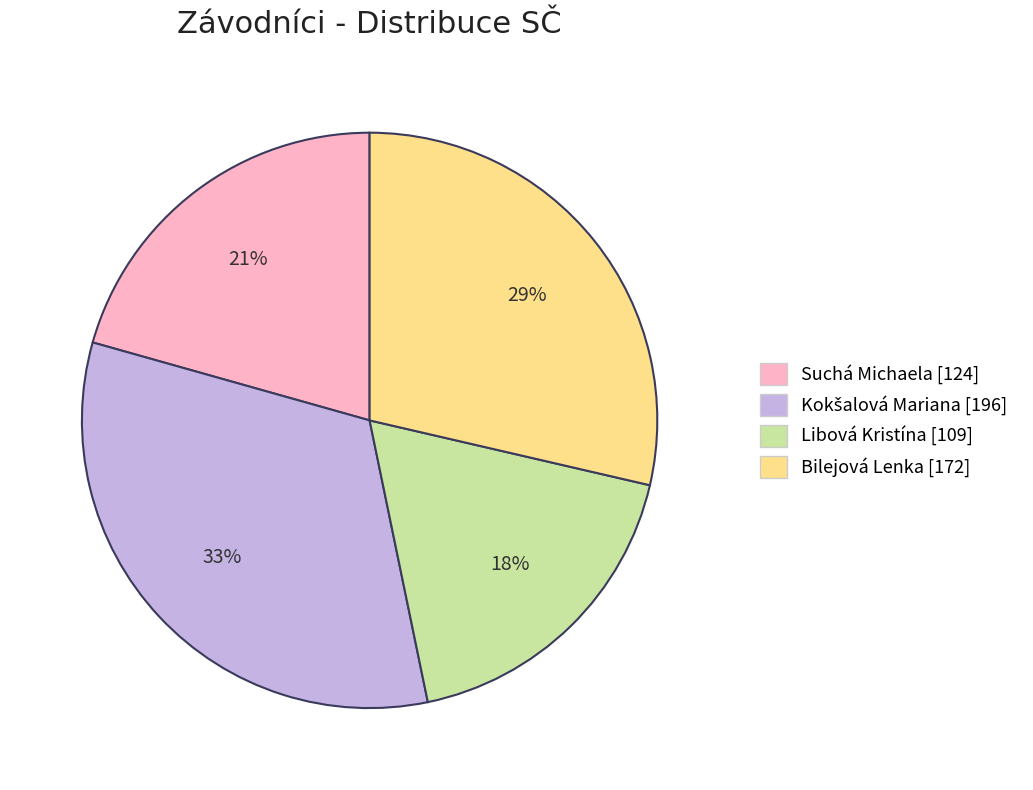

To the nearest percent, what is the average slice percentage?

25%